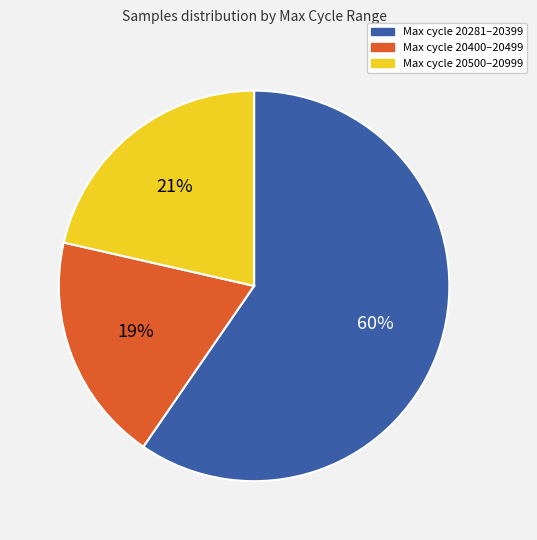

Which slice is the smallest?

Max cycle 20400–20499